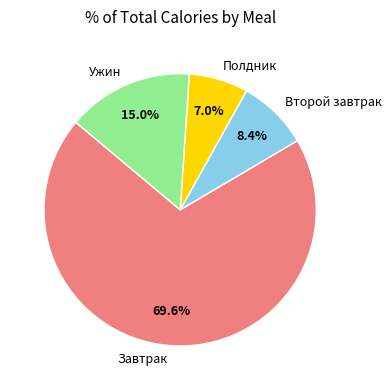

Between Ужин and Второй завтрак, which is larger?

Ужин